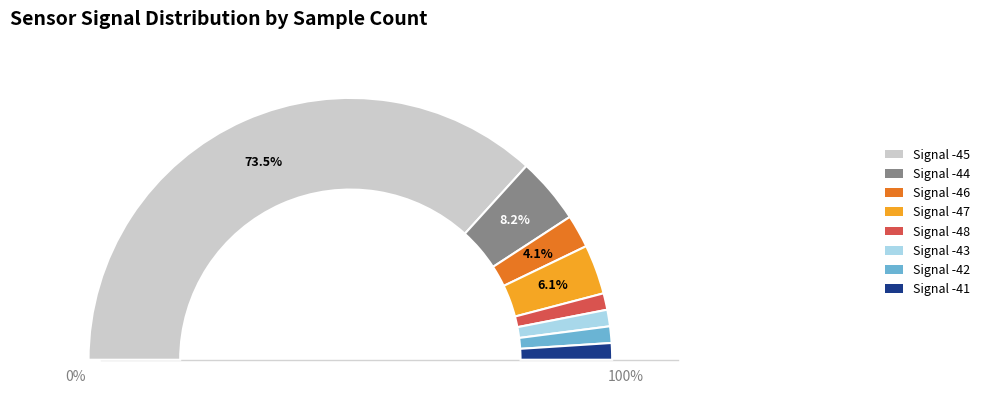

Is the sum of -44 and -41 greater than half?

No